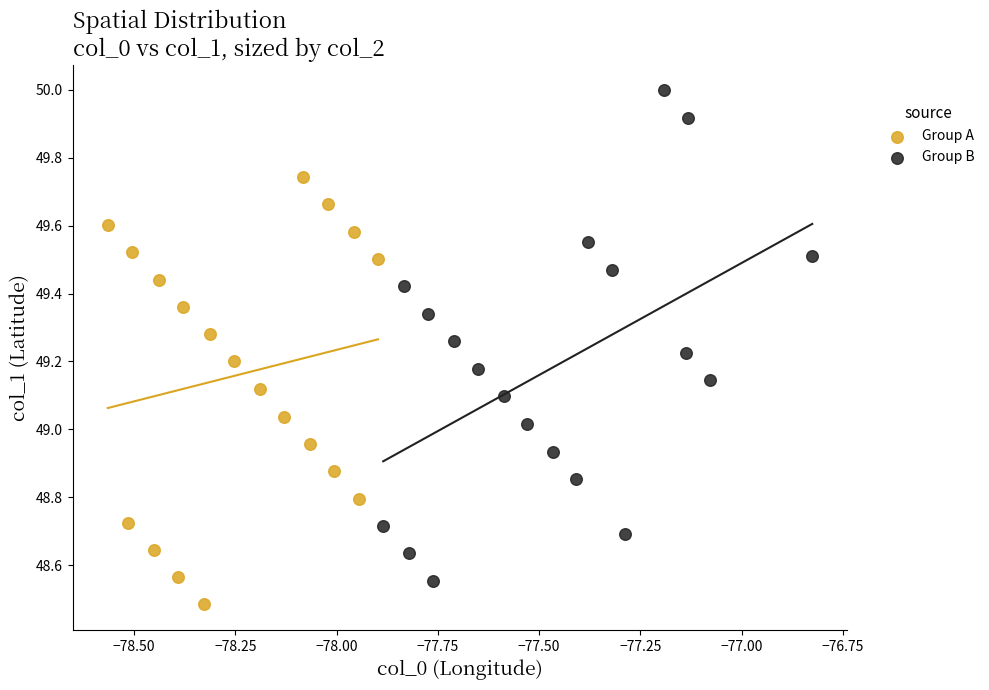

Which series has the widest spread of Y values?

Group B